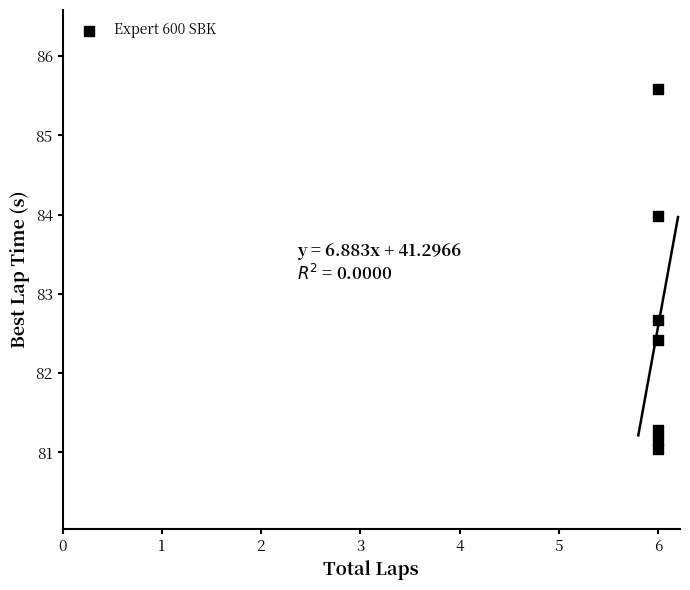

What Y value in the scatter plot is closest to 83?

82.7